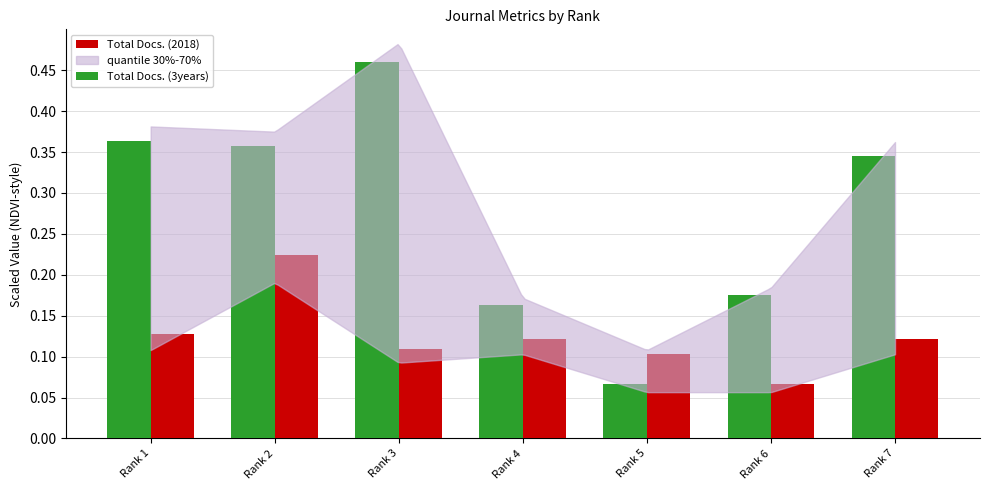

What is the sum of all Total Docs. (3years) values?

1.9